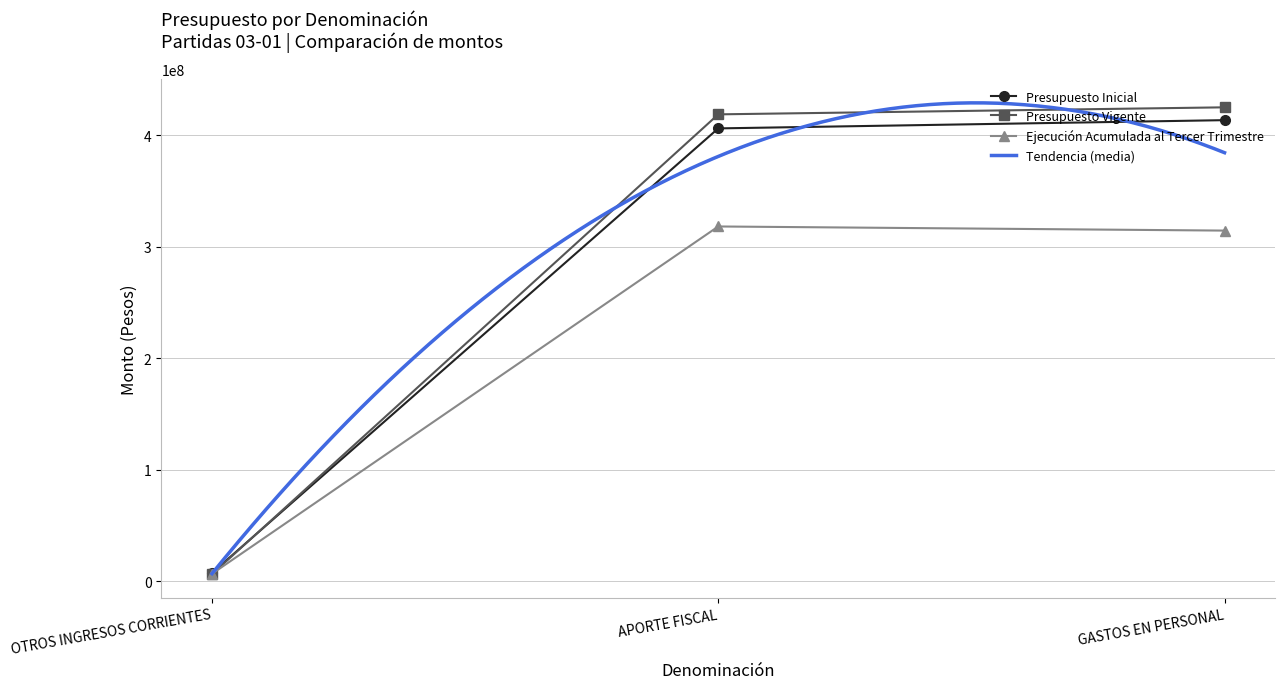

How many lines are shown in the chart?

3